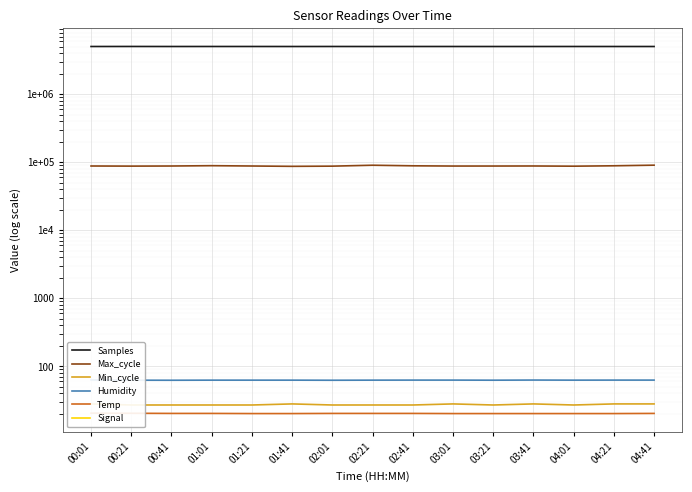

Between 03:41 and 04:21, which is larger?

04:21